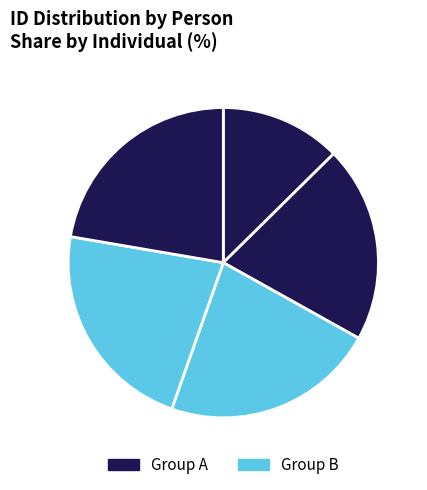

The ნიკოლოზ ტიმოთეს ძე ფირცხალაიშვილი slice represents 13% of the pie. True or false?

True